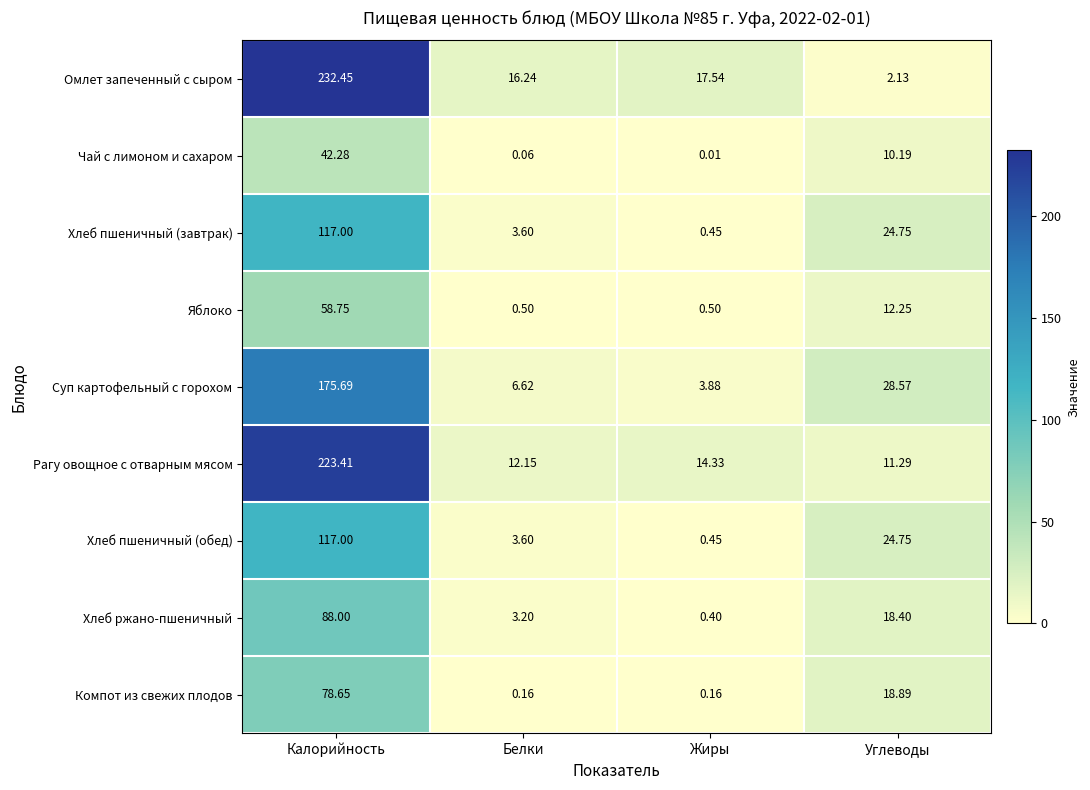

Which series has the largest range (max minus min)?

Омлет запеченный с сыром